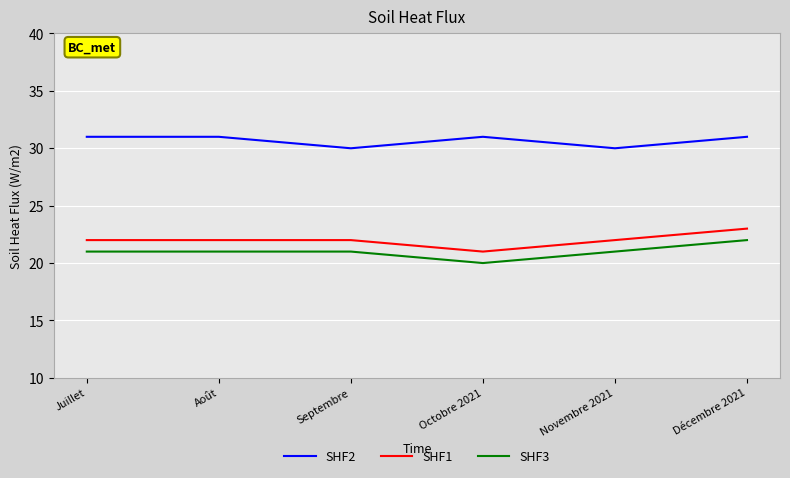

At which category is the sum across all series the highest?

Décembre 2021